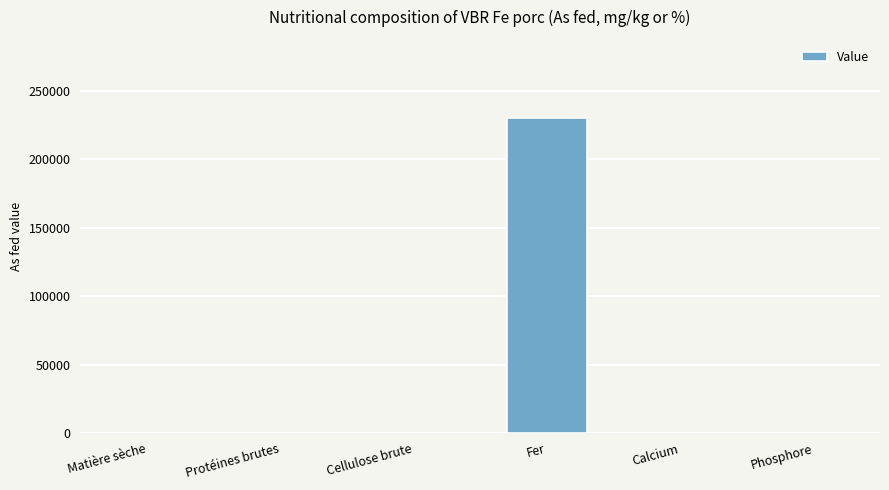

Reading right to left, list all the values displayed in this chart.

Phosphore=0	Calcium=0	Fer=230000	Cellulose brute=0	Protéines brutes=0	Matière sèche=0